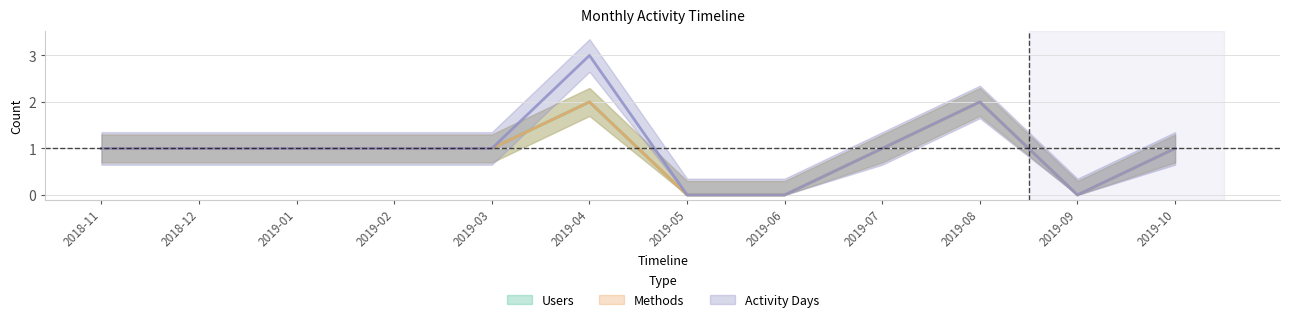

What value does the Methods series have at 2019-02?

1